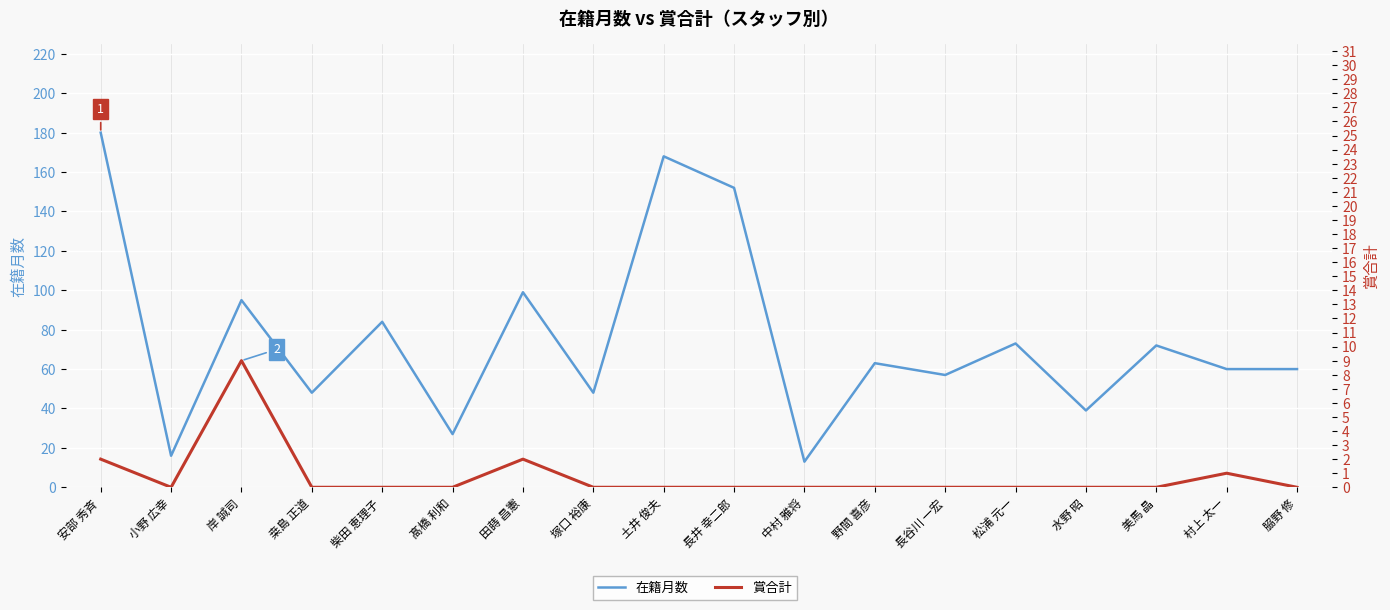

Read the 在籍月数 value at 柴田 恵理子, to the nearest 5.

85